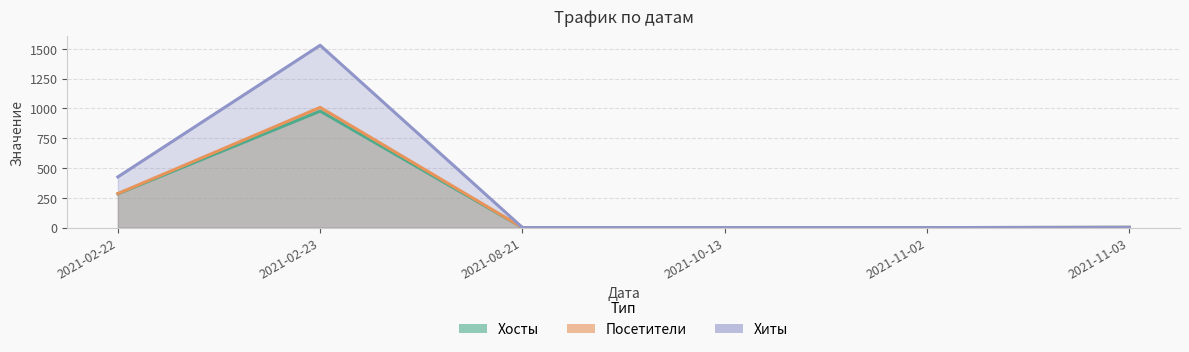

Where does the Хиты series first go above 3?

2021-02-22